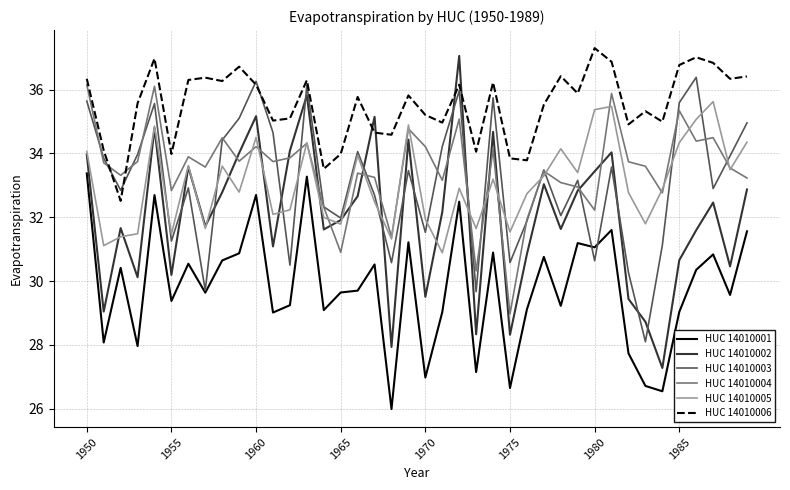

True or false: HUC 14010001 and HUC 14010002 cross at least once.

False